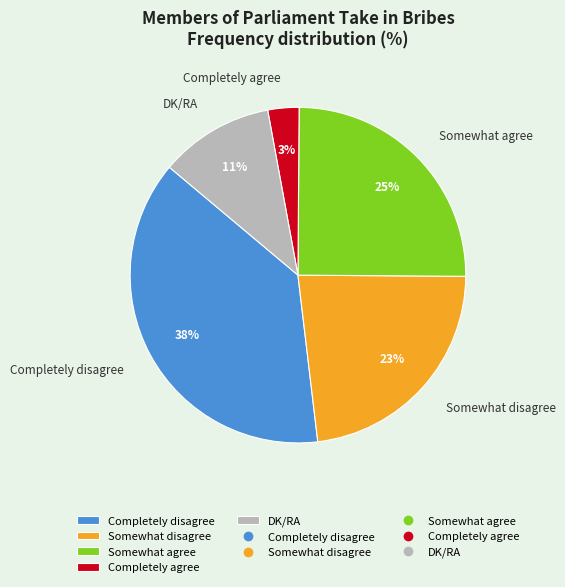

Combined, do Somewhat disagree and Somewhat agree account for over 50%?

No